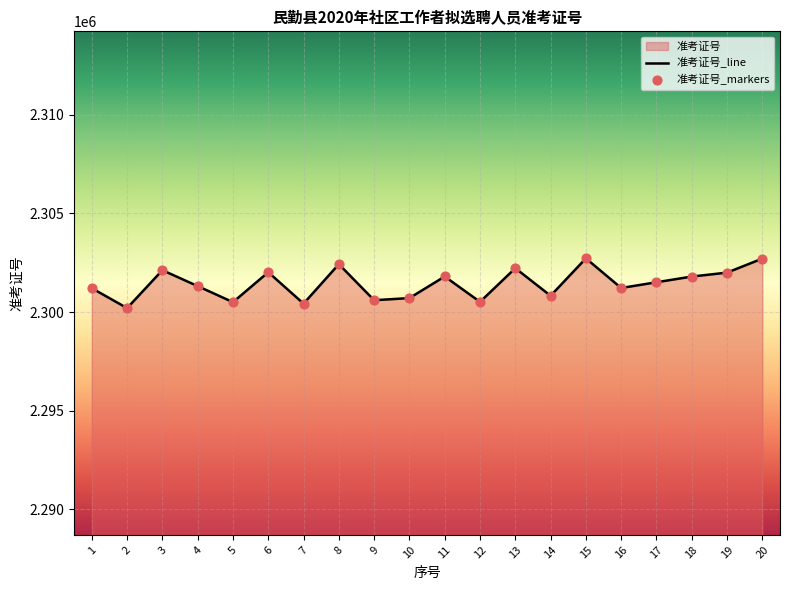

What is the total value across all series at 5?

4601004